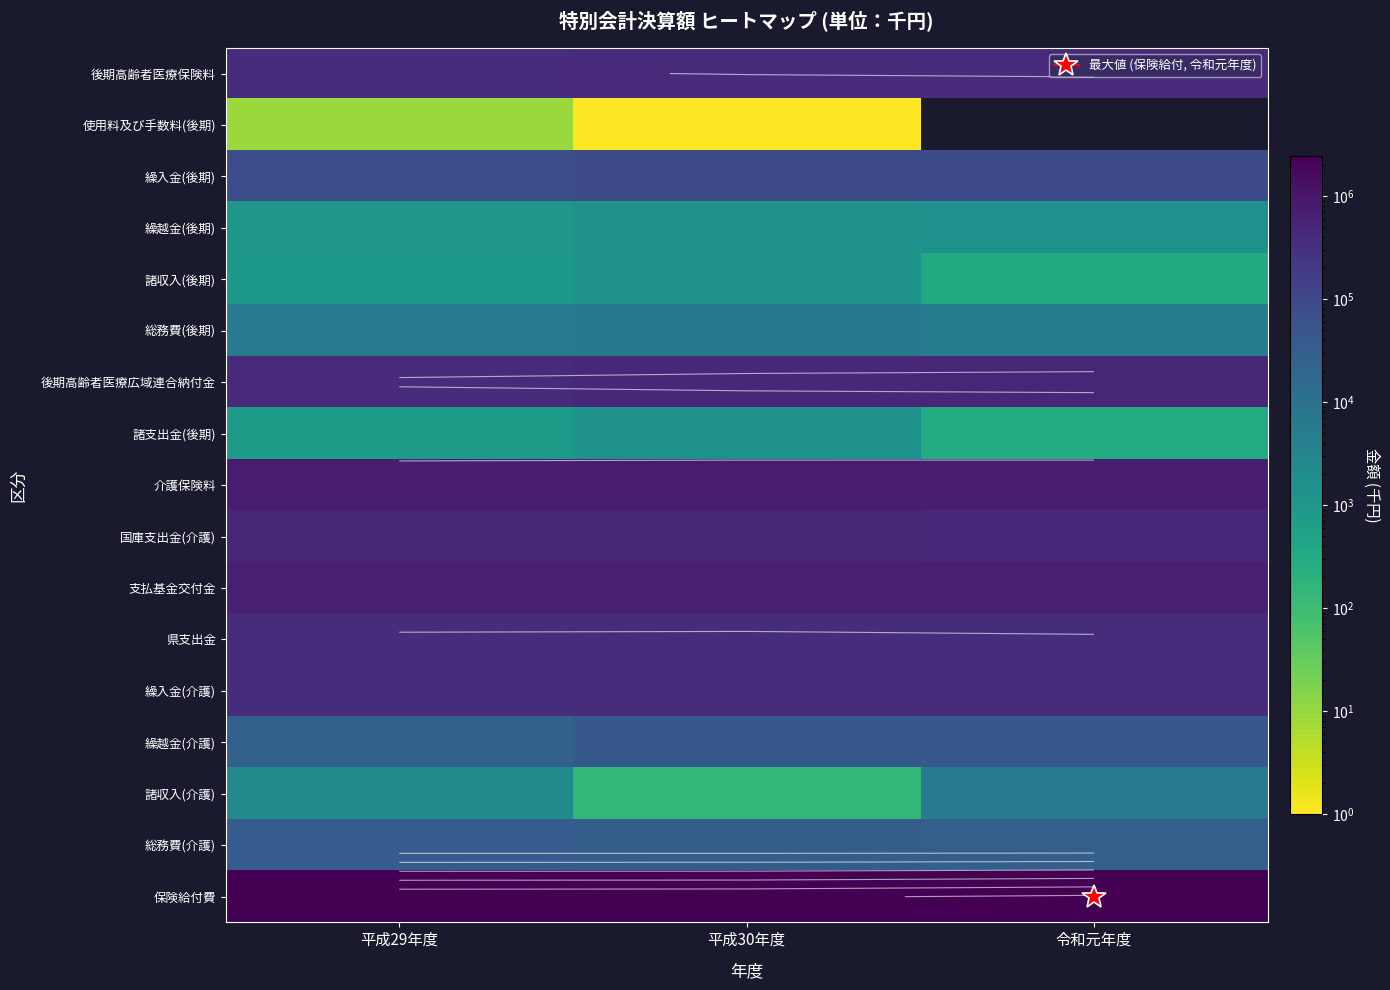

The value of 諸収入(介護) at 令和元年度 is 5853. True or false?

True